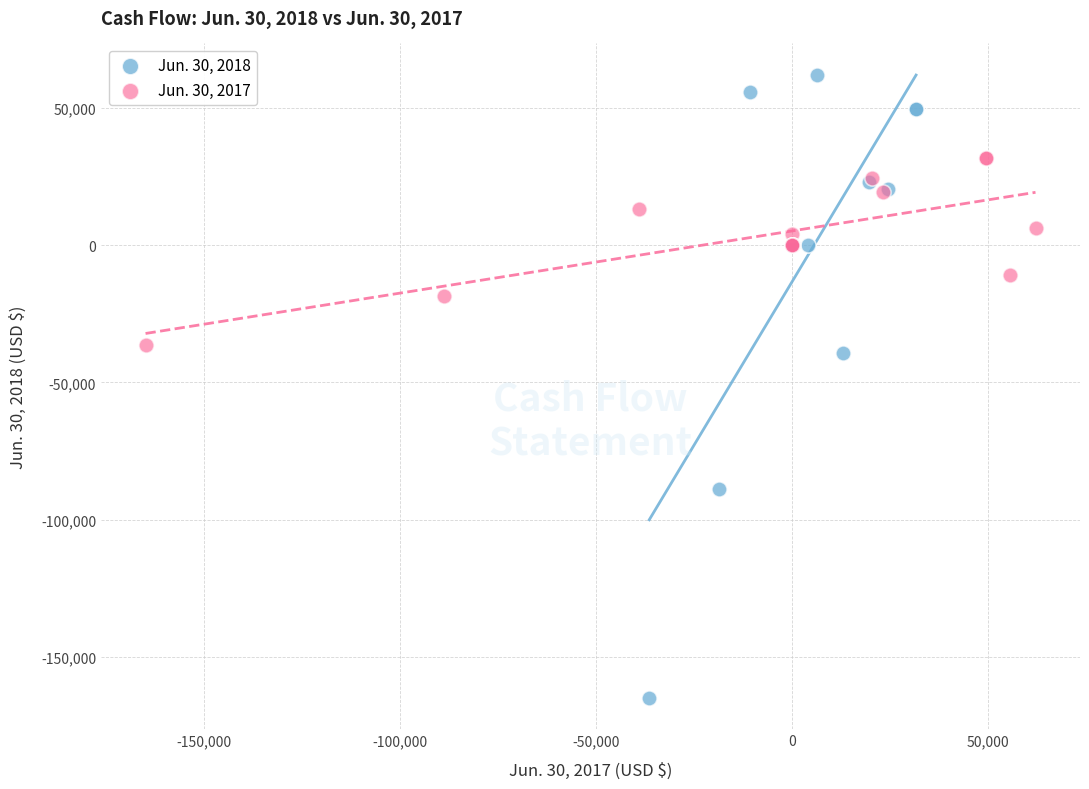

Which series contains the highest Y value?

Jun. 30, 2018